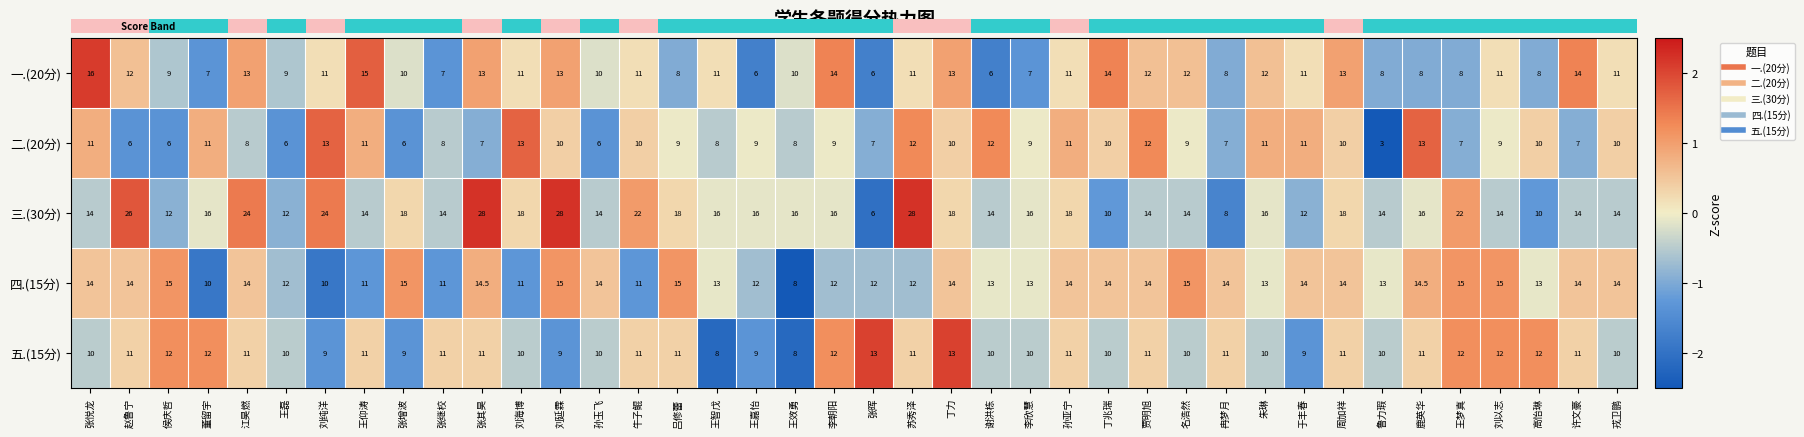

Which series has the largest total across all categories?

三.(30分)